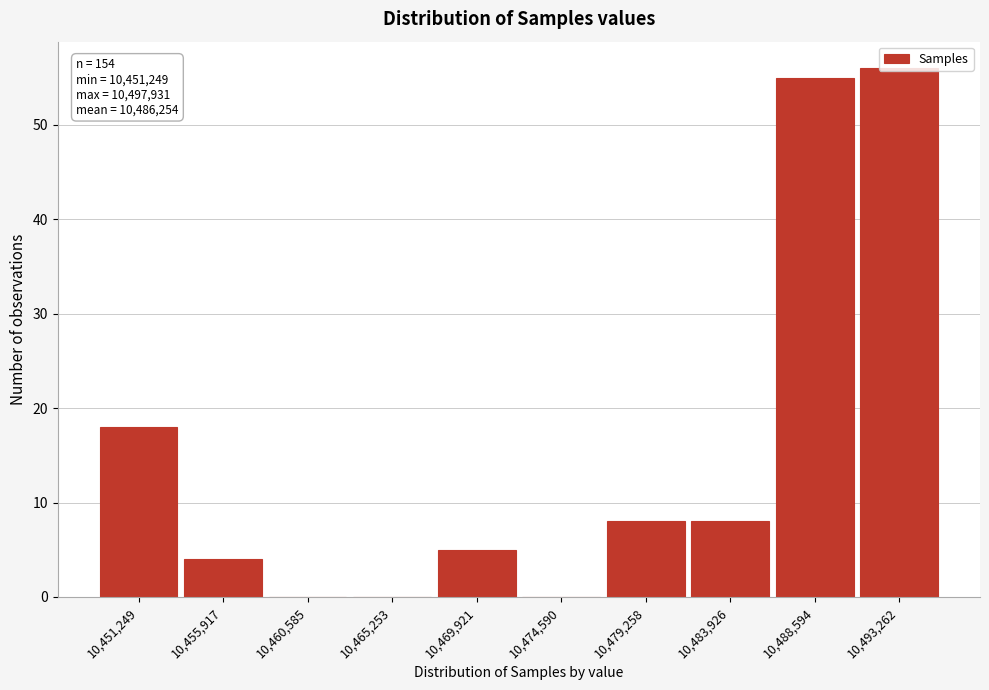

The chart shows a value of 8 at 10,479,258. True or false?

True